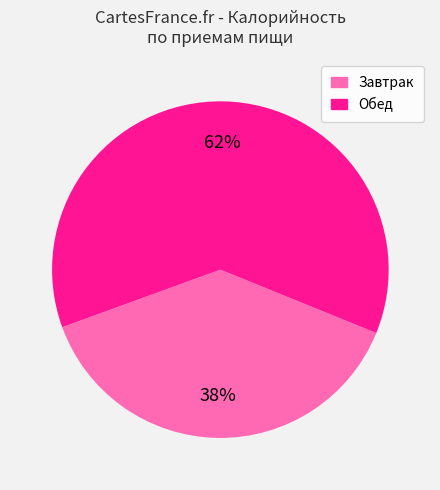

The Завтрак slice represents 29% of the pie. True or false?

False